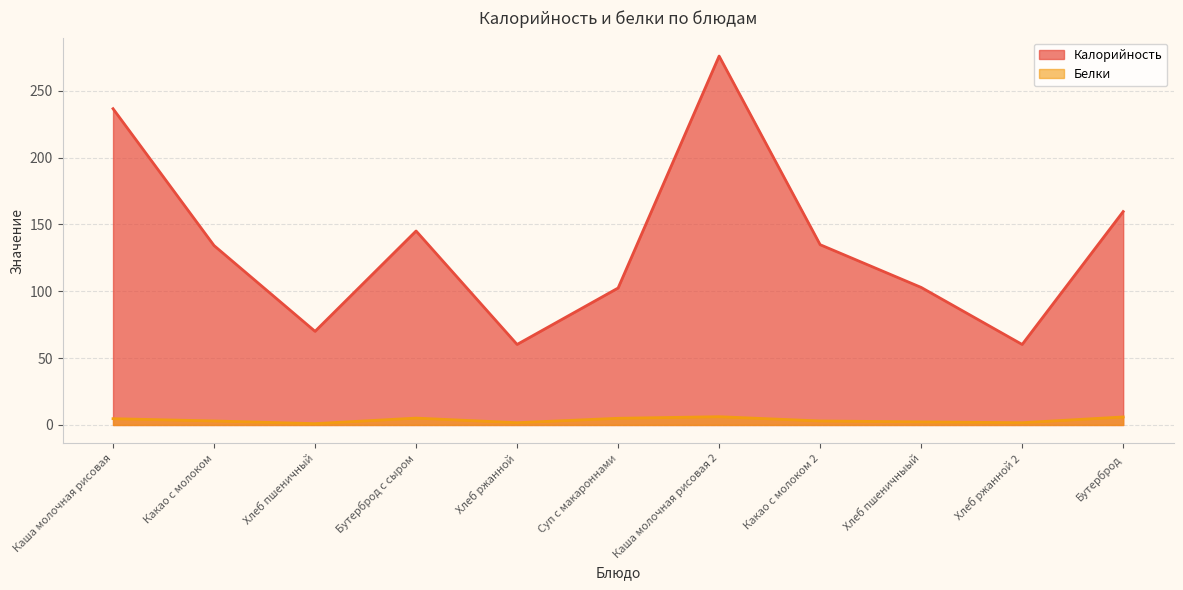

True or false: Белки and Калорийность intersect in this chart.

False